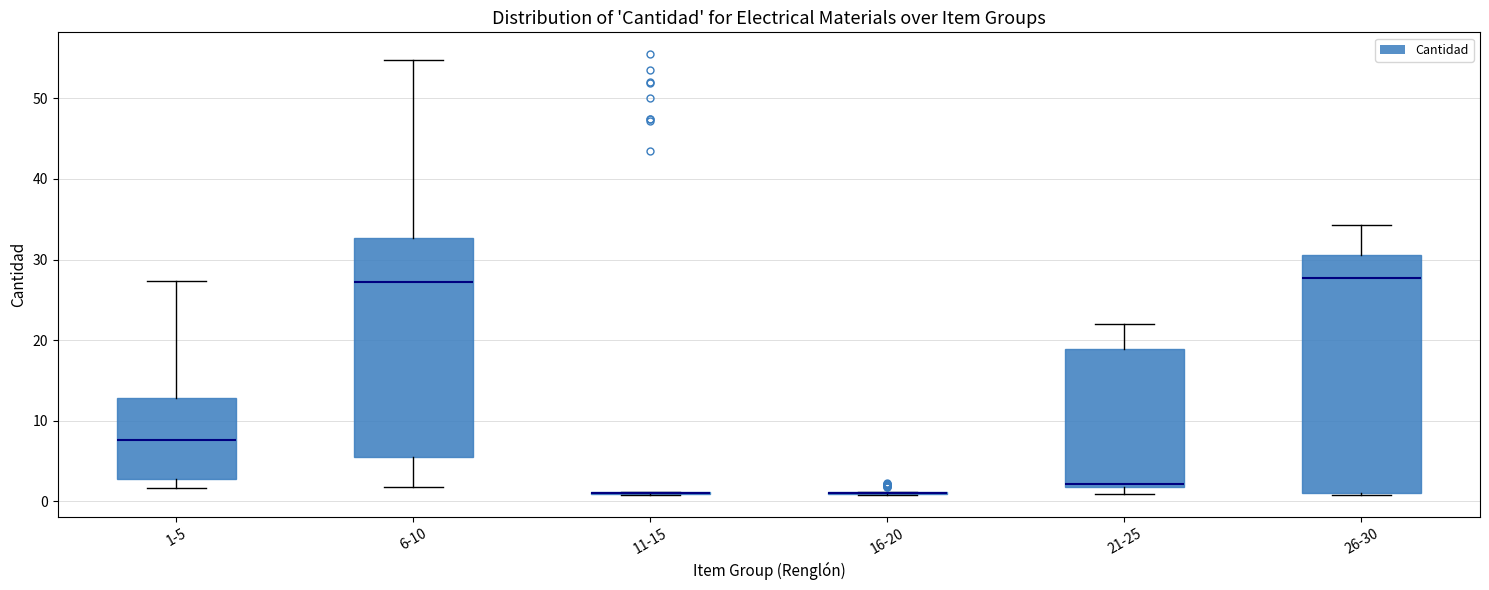

Reading left to right, transcribe this box plot: for each box, give where its median line is, the range the box spans, and where its two whiskers end, as read against the y-axis. The values are not printed on the chart, so give them approximately, as read against the axis.

1-5: median 8, box 3 to 13, whiskers 2 to 27
6-10: median 27, box 6 to 33, whiskers 2 to 55
11-15: box collapsed to a line at 1, whiskers 1 to 1
16-20: box collapsed to a line at 1, whiskers 1 to 1
21-25: median 2 (just above the box's lower edge), box 2 to 19, whiskers 1 to 22
26-30: median 28, box 1 to 31, whiskers 1 to 34